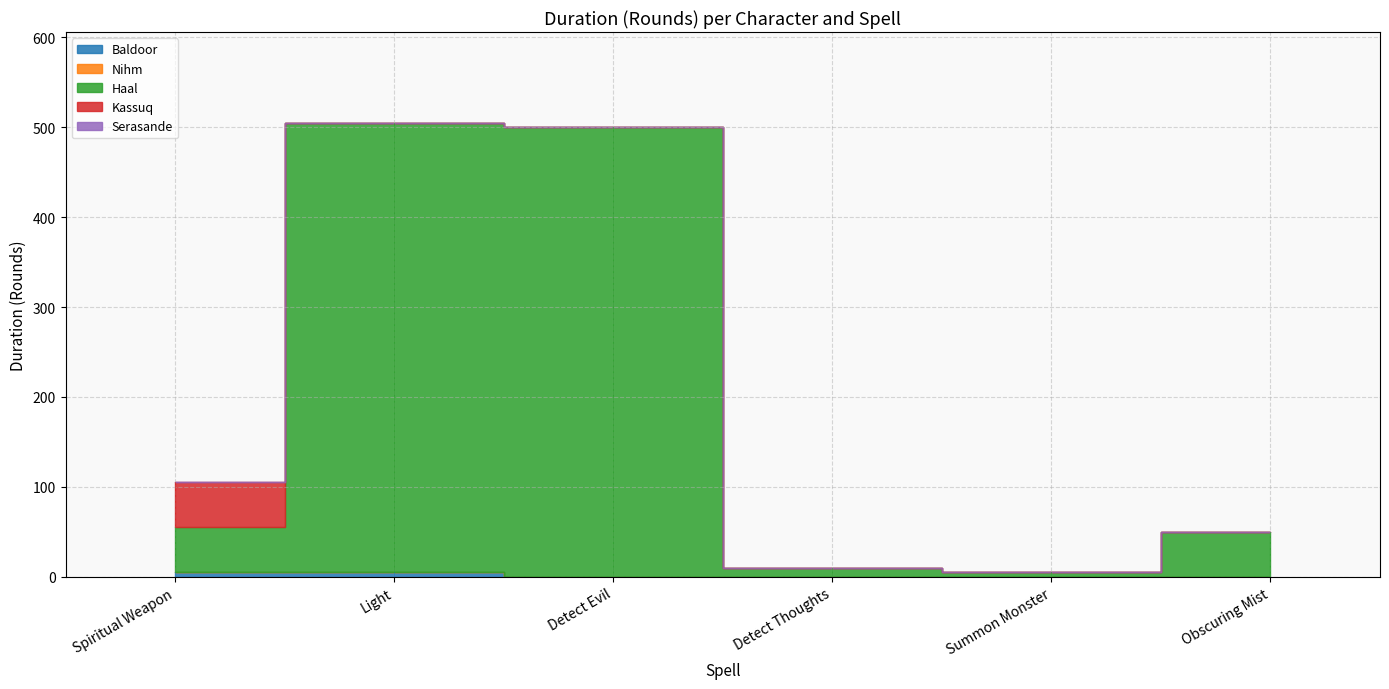

What is the difference between the highest and lowest values at Summon Monster?

5